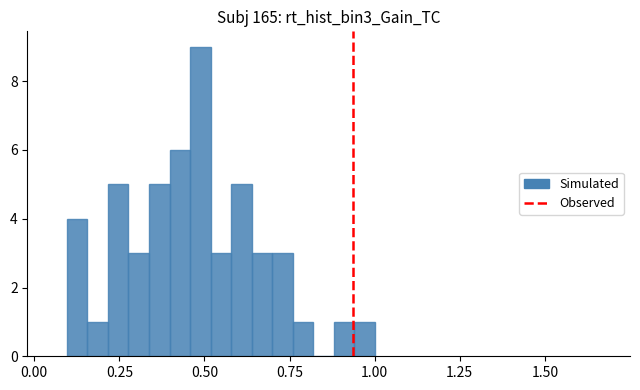

Around what value on the x-axis is the tallest bar? Give the approximate position of its centre, as read against the axis.

0.50